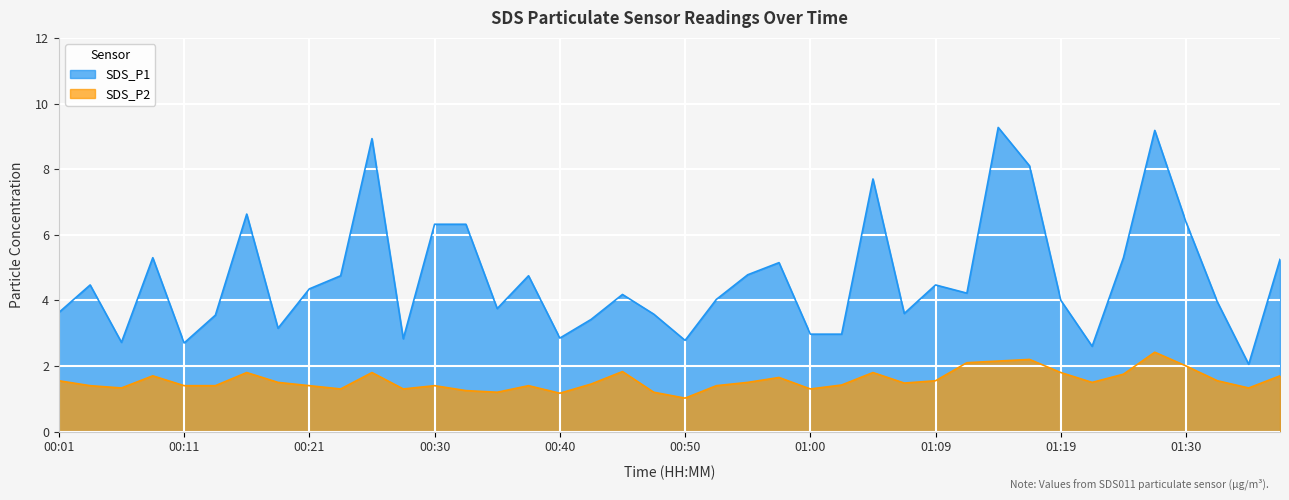

True or false: SDS_P2 has a value of 1.2 at 00:35.

True